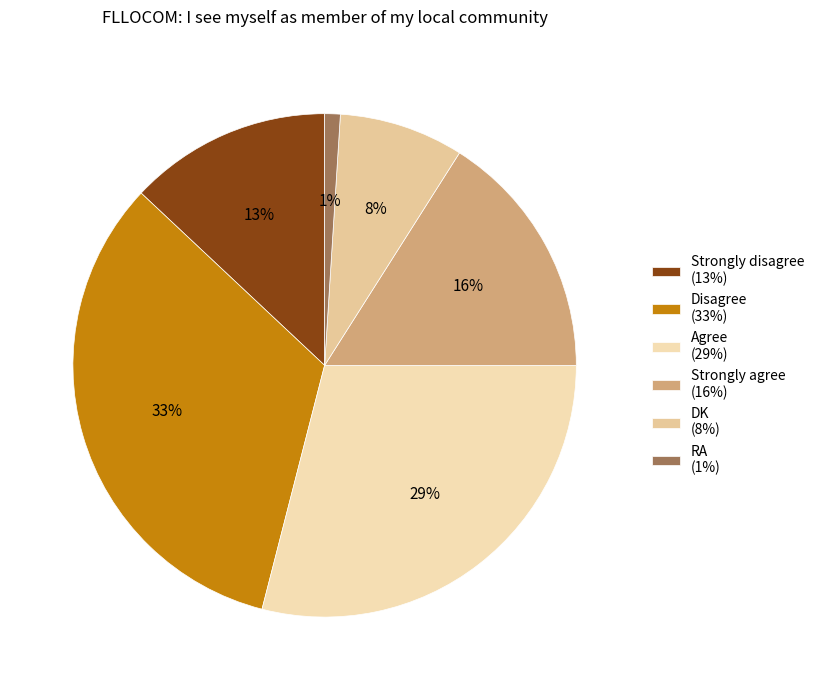

How much of the chart is everything except Agree?

71.0%